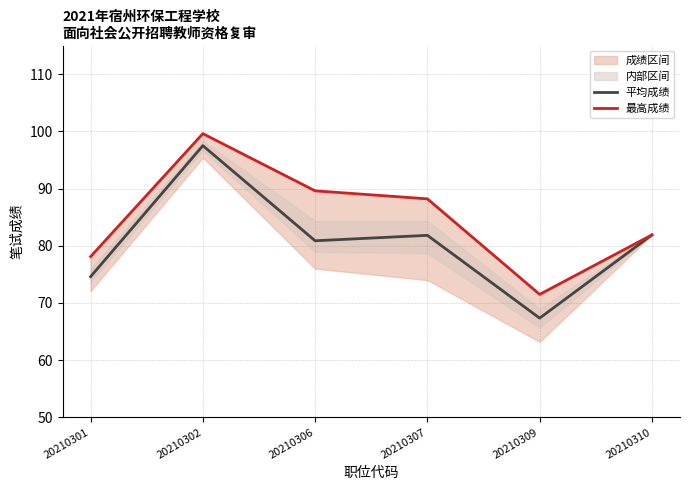

Is the value of 最高成绩 at 20210307 greater than the value of 平均成绩 at 20210310?

Yes